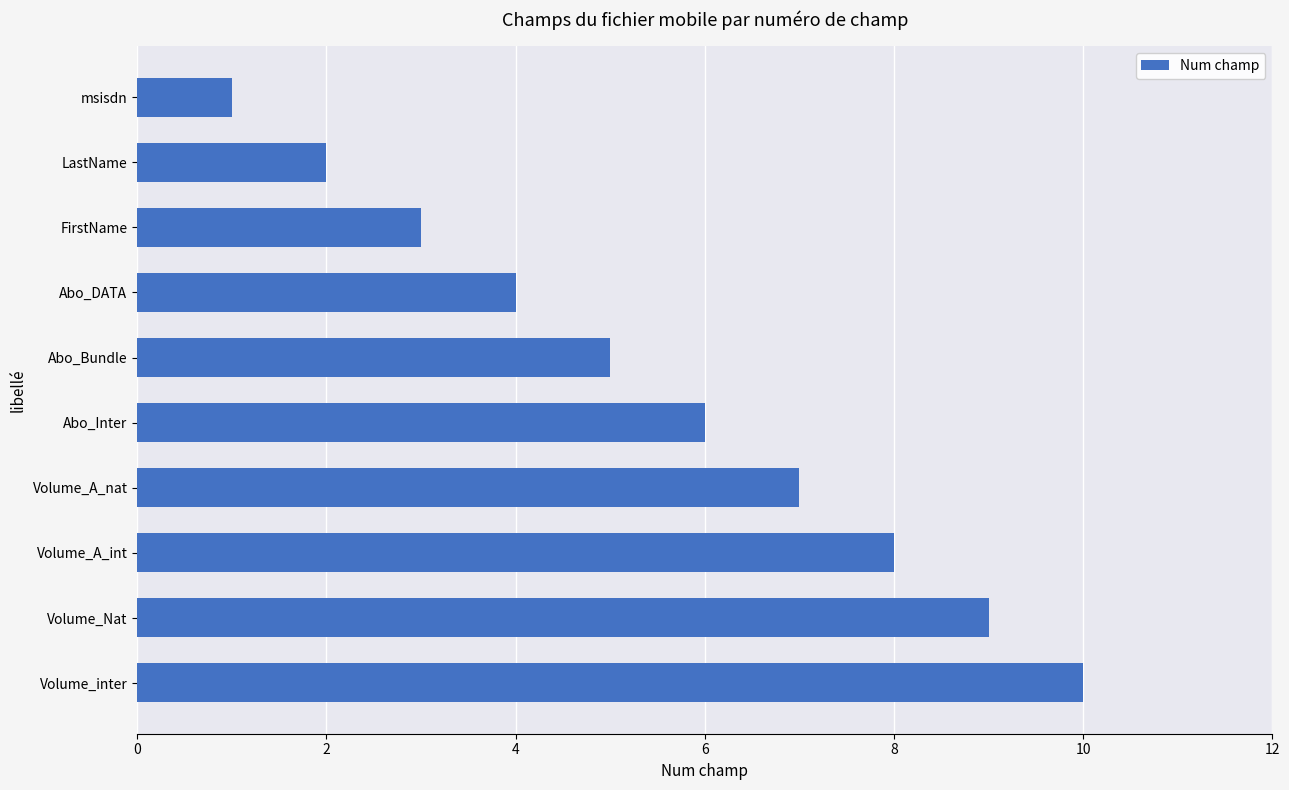

How many data points are less than 6?

5